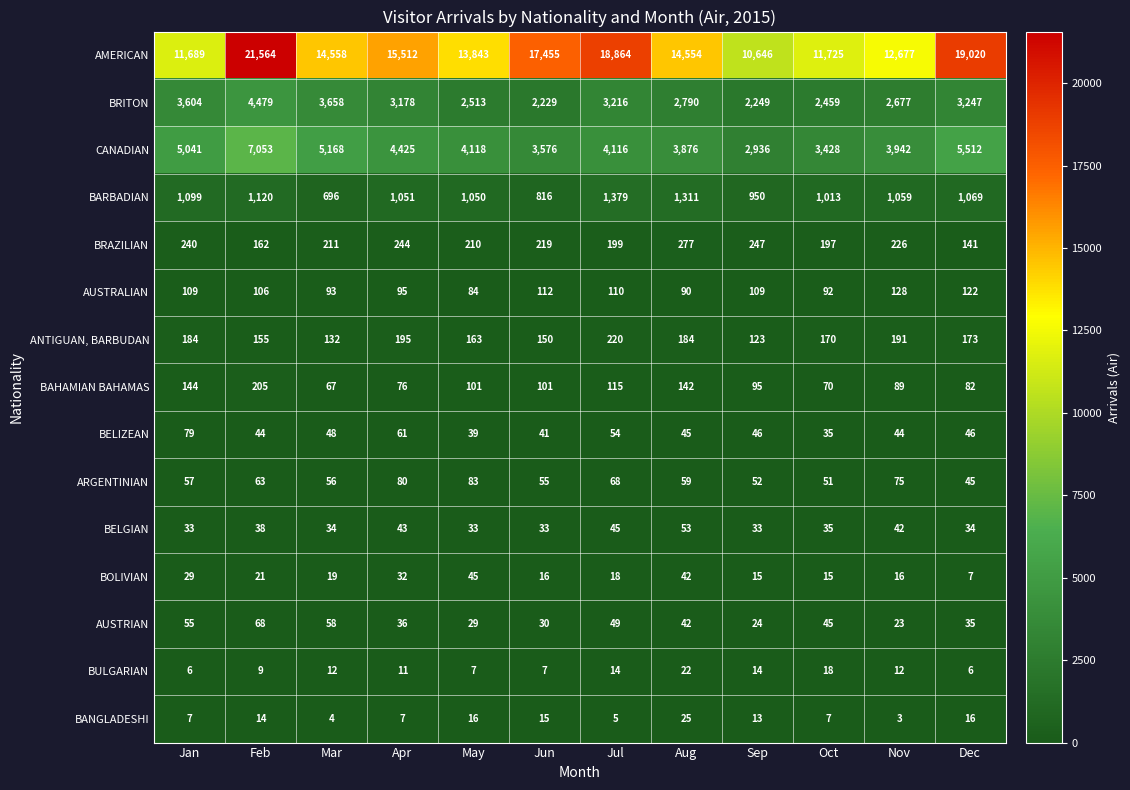

How many distinct data groups are displayed?

15